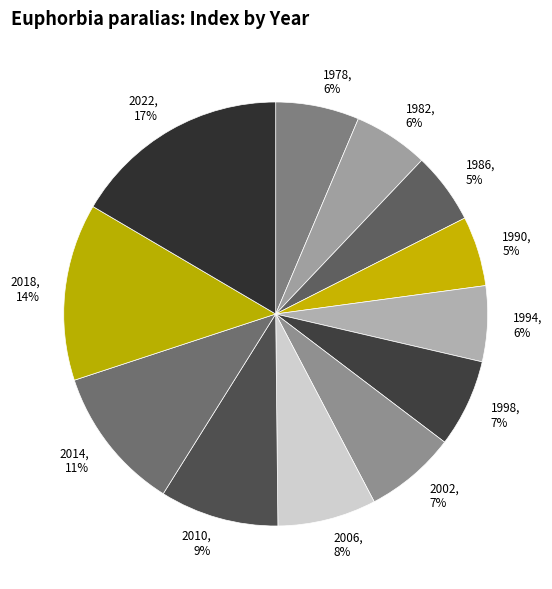

To the nearest percent, what percentage of the pie is 1998?

7%